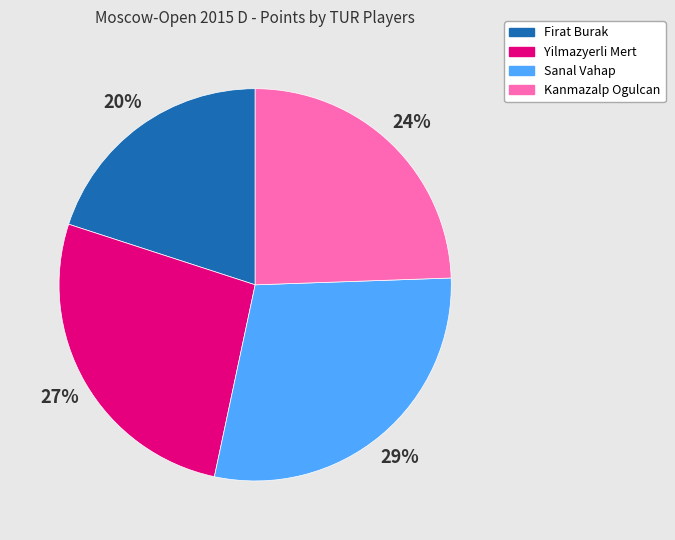

The Kanmazalp Ogulcan slice represents 24% of the pie. True or false?

True